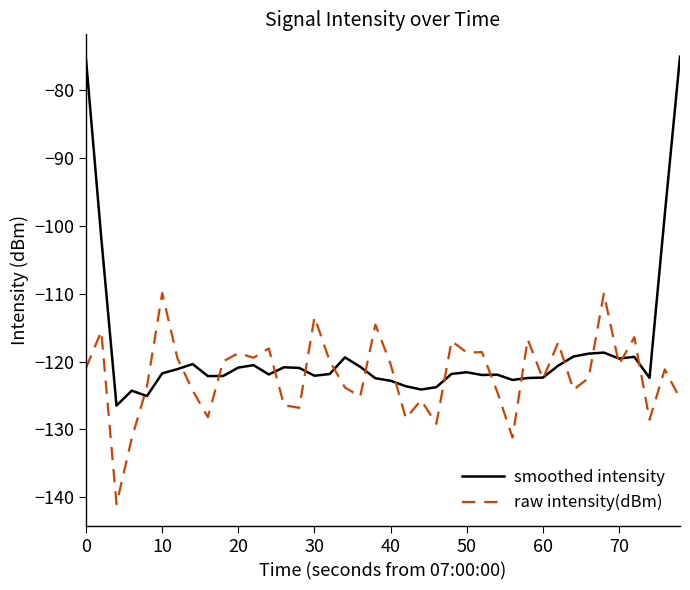

What is the minimum value shown in the chart?

-141.0